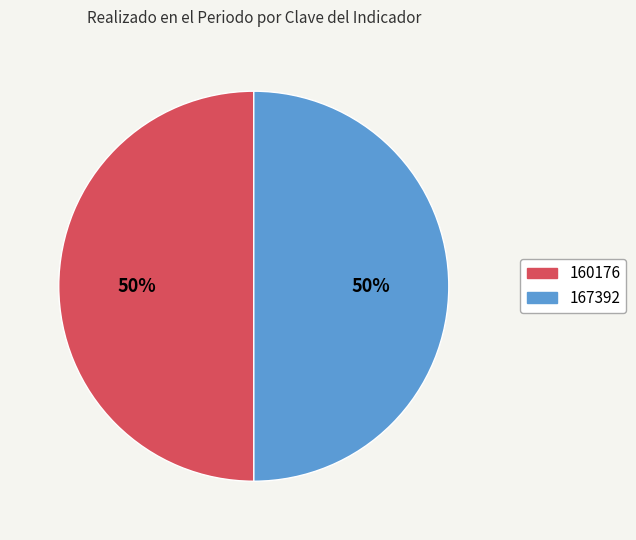

Approximately how many times larger is the value at 160176 compared to 167392?

1.0